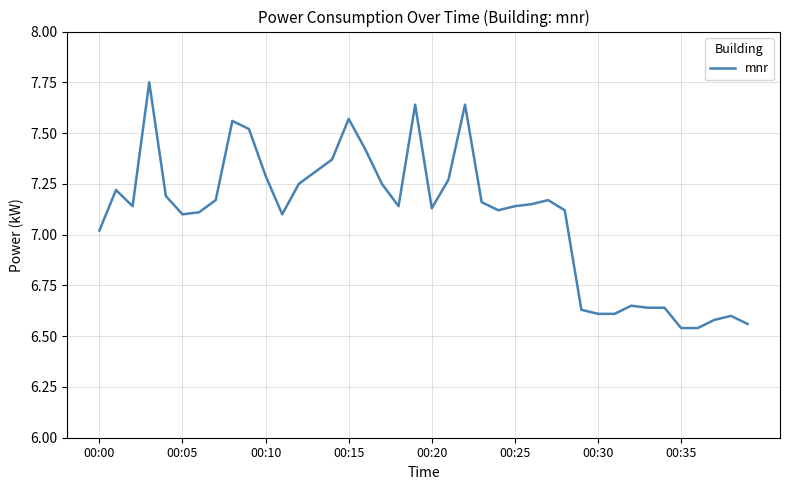

What is the difference between the maximum and minimum values?

1.2